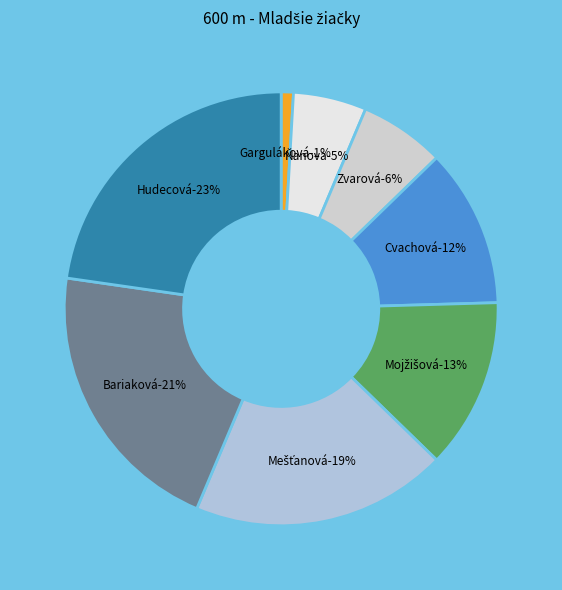

True or false: Hudecová Michaela accounts for 23% of the total.

True